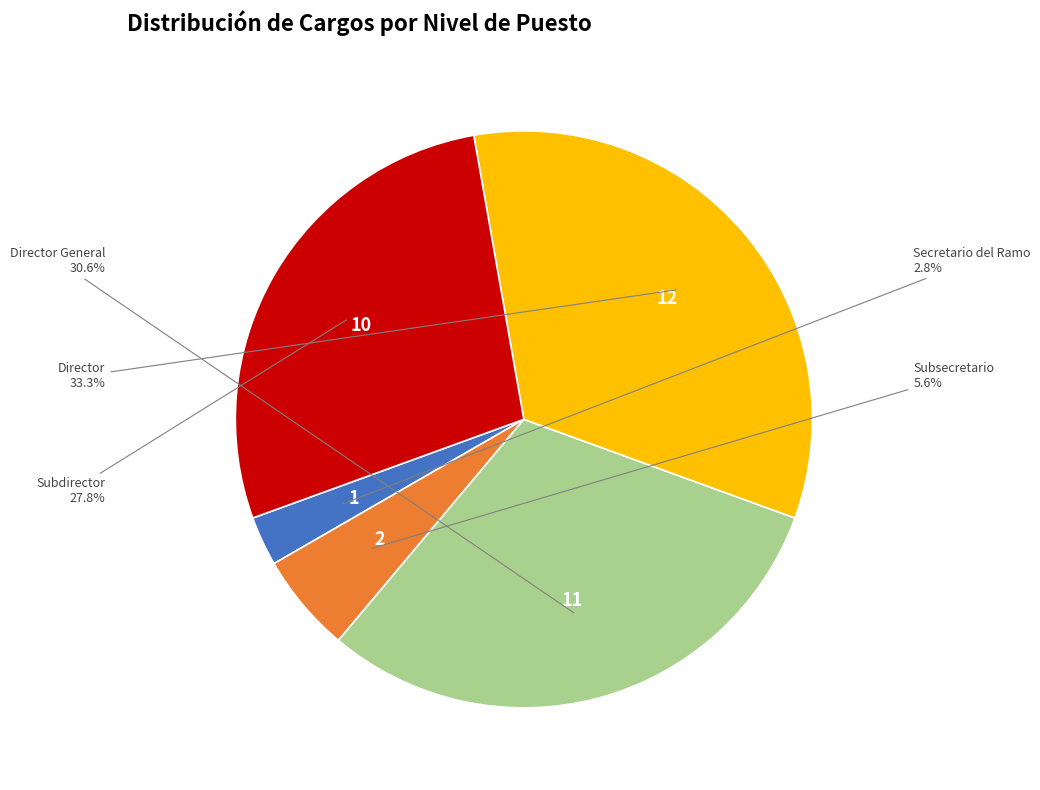

Does any single category account for the majority?

No